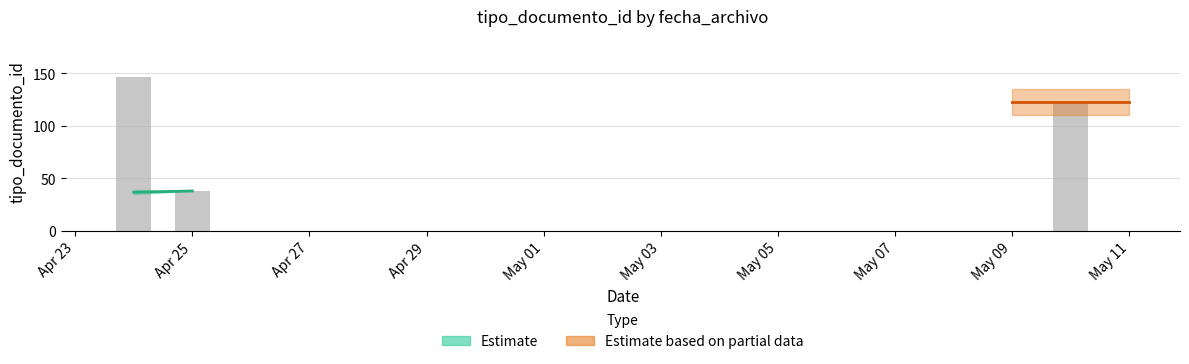

What is the greatest value displayed?

147